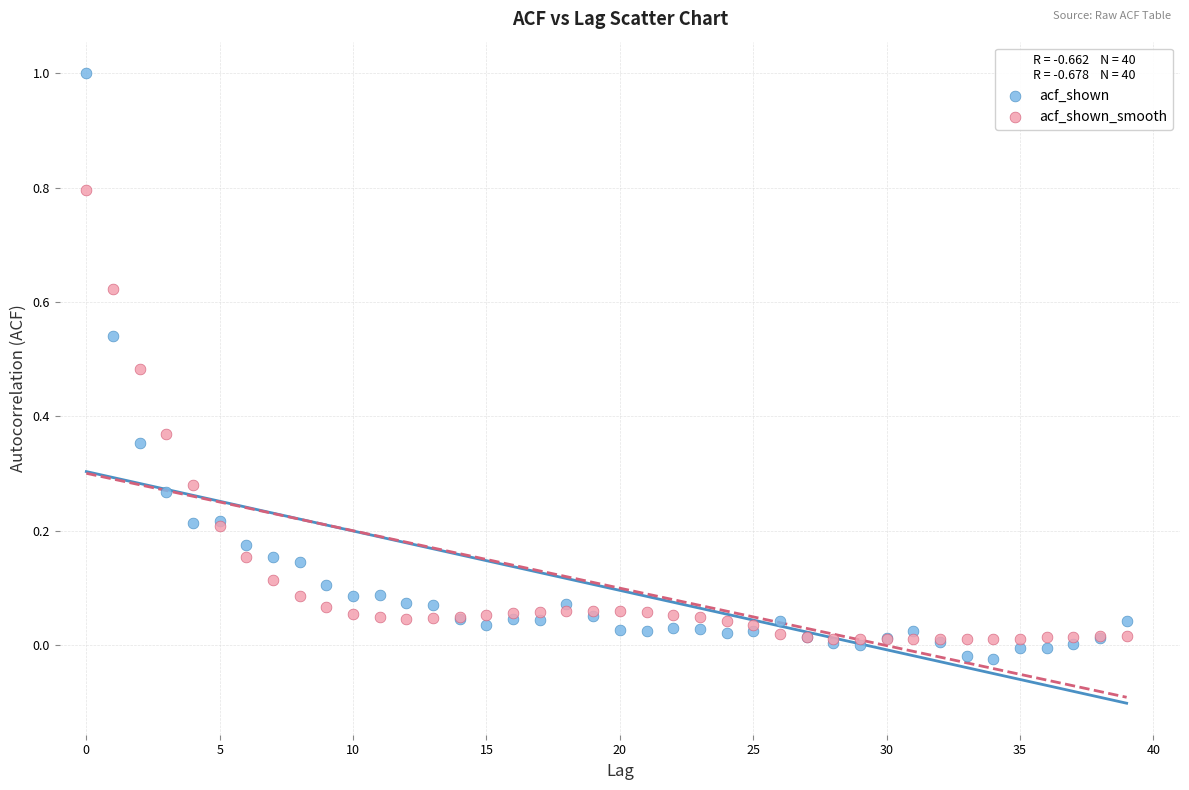

Which series has the largest Y range (max minus min)?

acf_shown